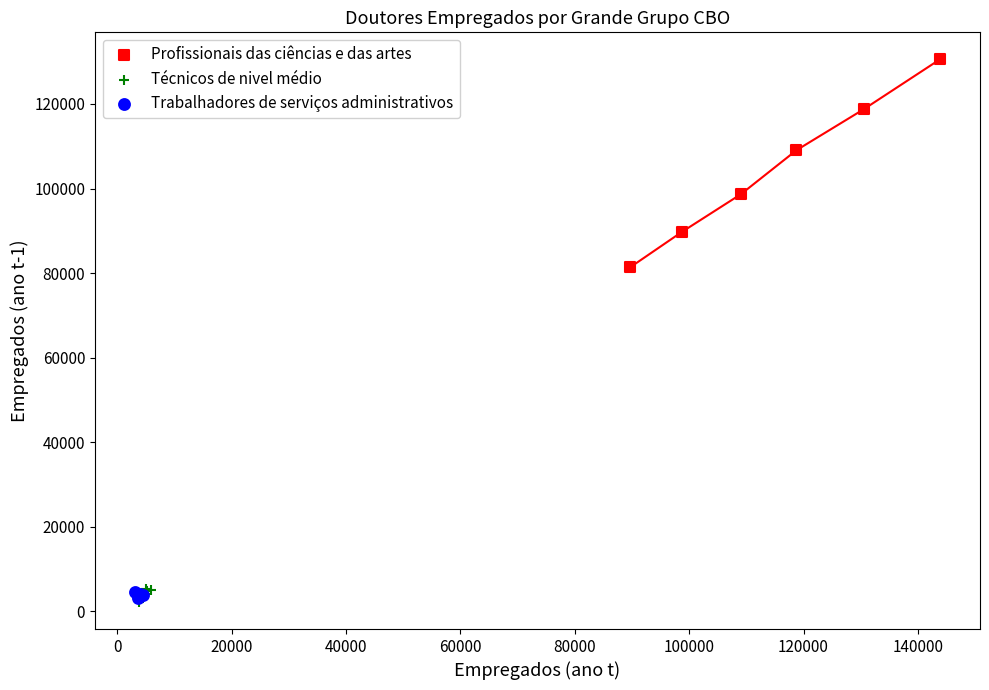

Which series contains the highest Y value?

Profissionais das ciências e das artes